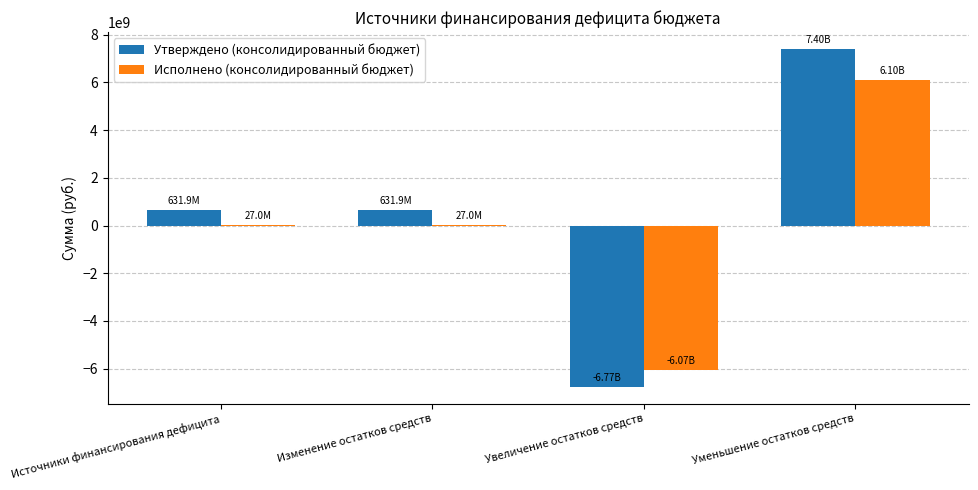

What is the total value across all series at Уменьшение остатков средств?

13499834878.1